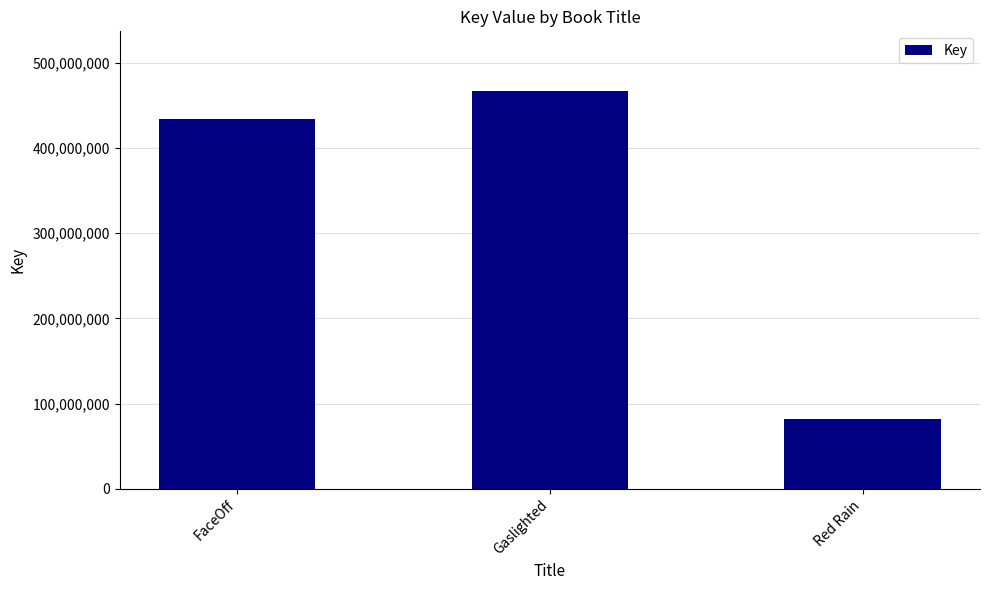

How many data points are less than 434444330?

1